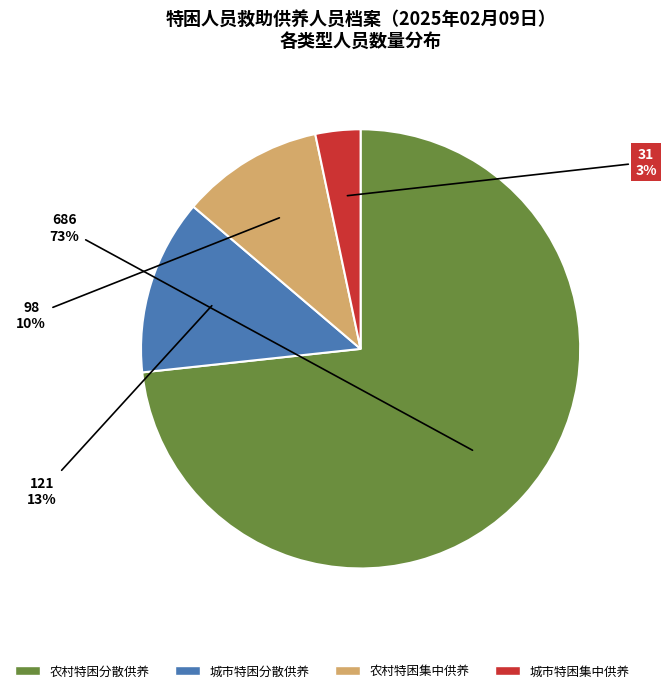

What is the majority slice?

农村特困分散供养